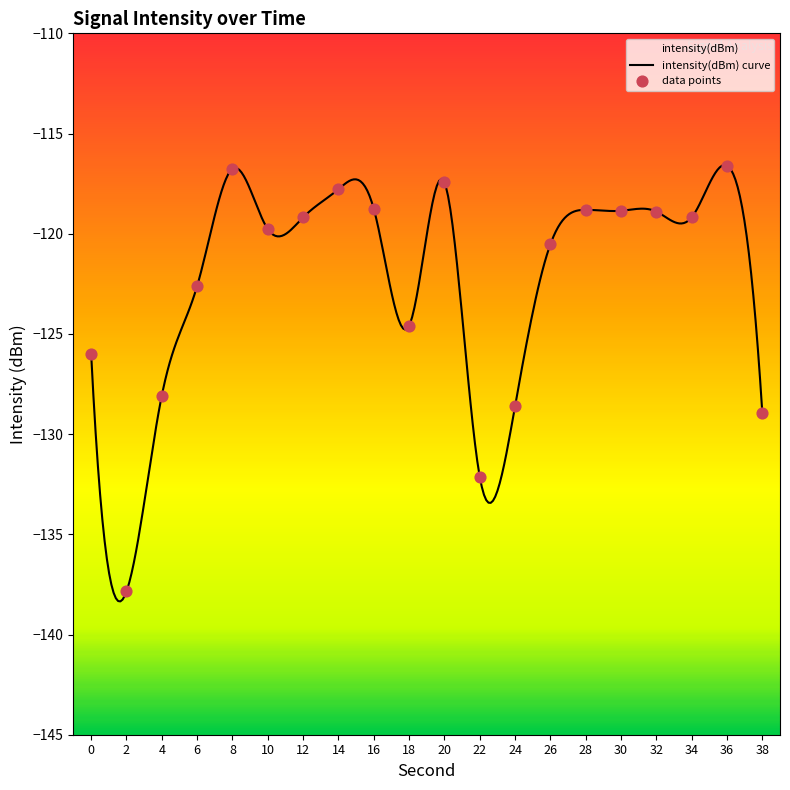

Between 34 and 10, which is larger?

34